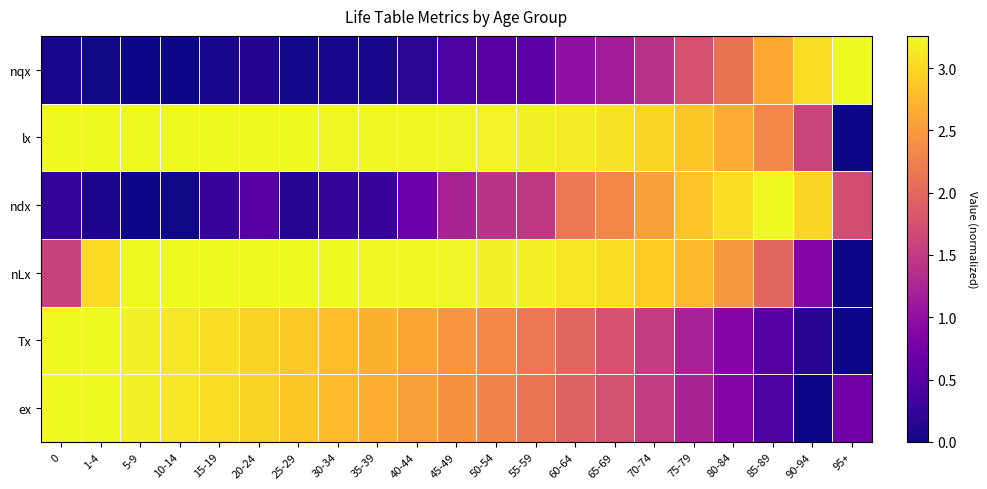

Which has a higher value, 95+ or 75-79?

95+